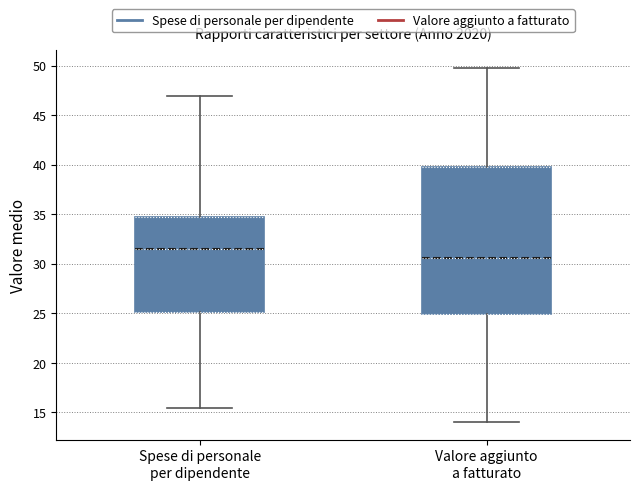

Which box's median line is the lowest?

Valore aggiunto a fatturato